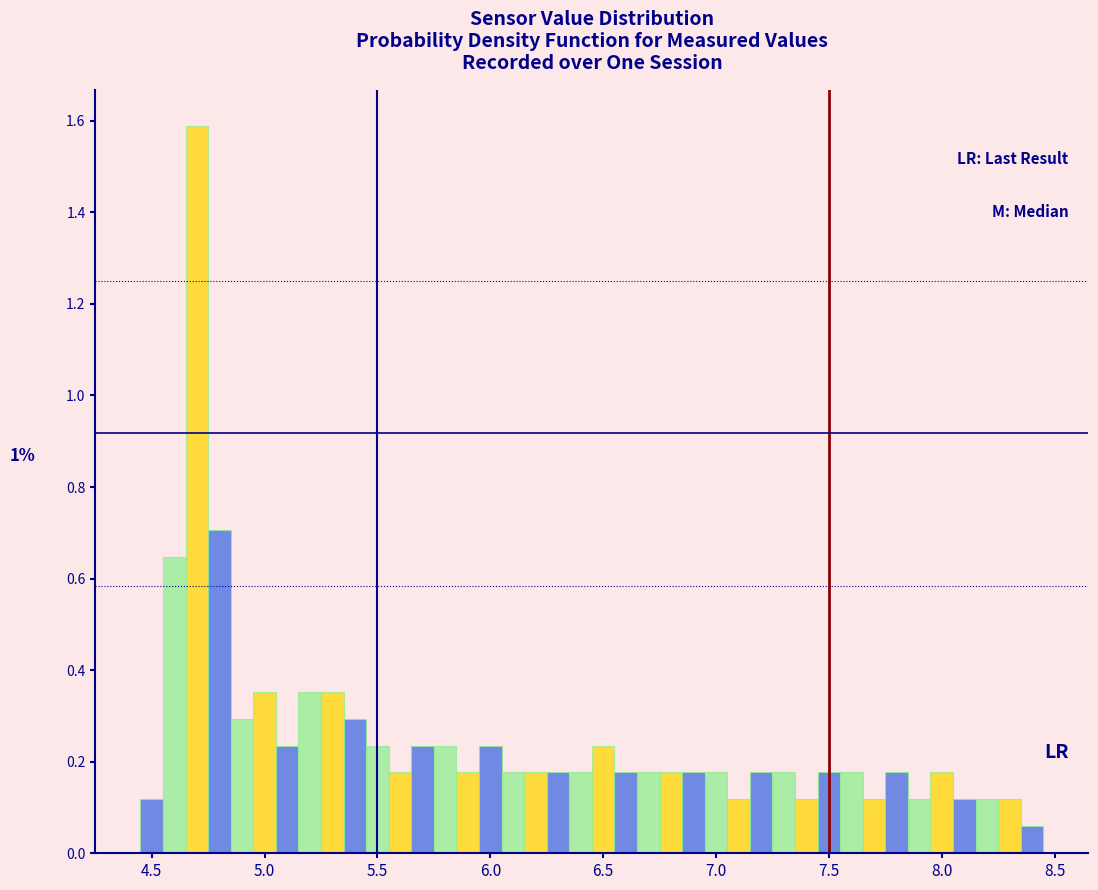

Around what value on the x-axis is the tallest bar? Give the approximate position of its centre, as read against the axis.

4.70